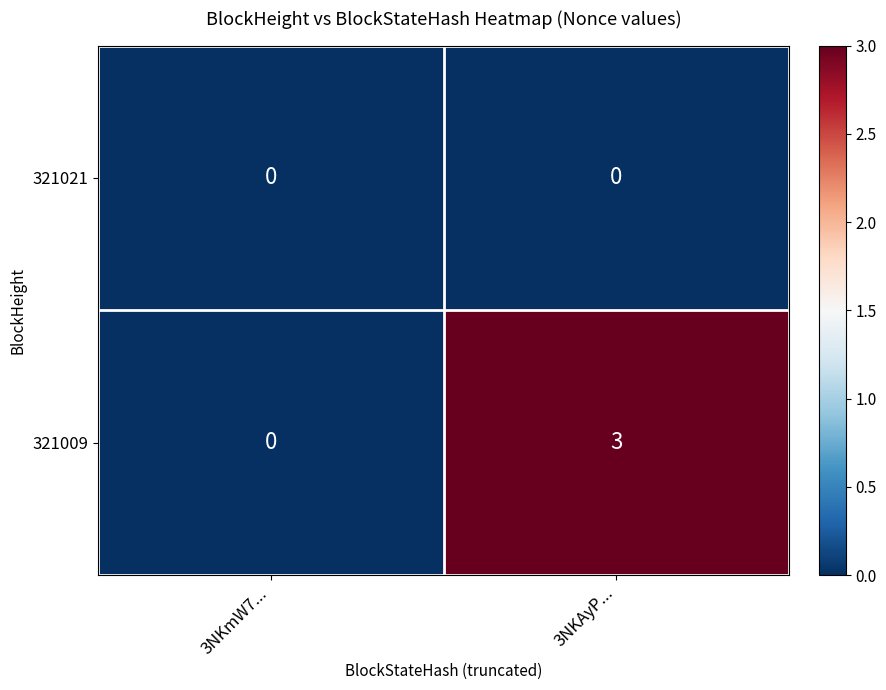

The value of 321009 at 3NKAyP... is 3. True or false?

True